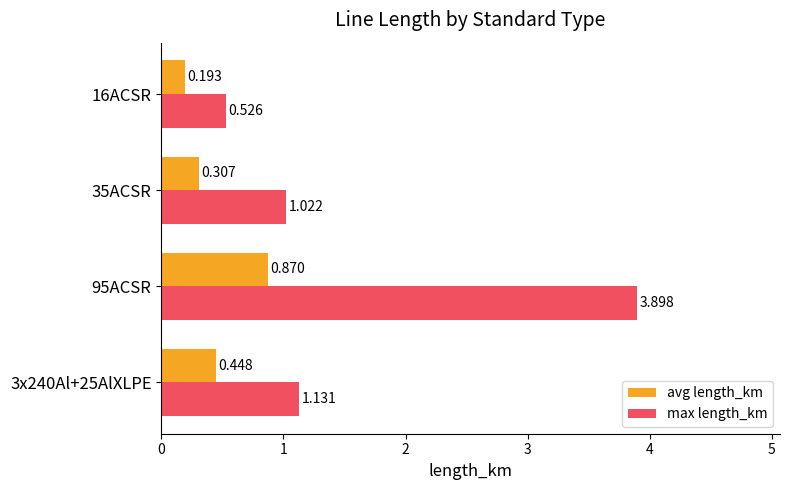

List the labels in order of avg length_km value, largest first.

95ACSR, 3x240Al+25AlXLPE, 35ACSR, 16ACSR